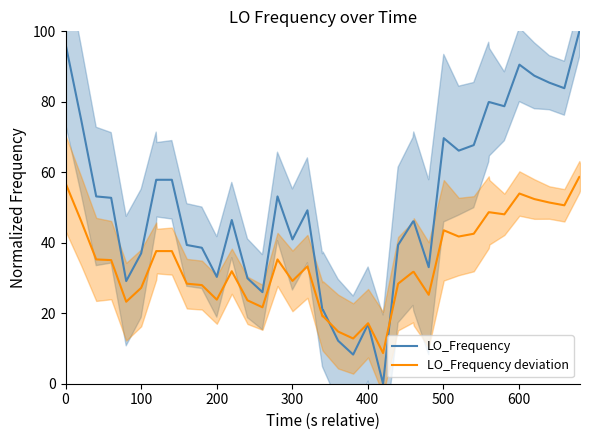

What is the highest value of the LO_Frequency deviation series?

58.7